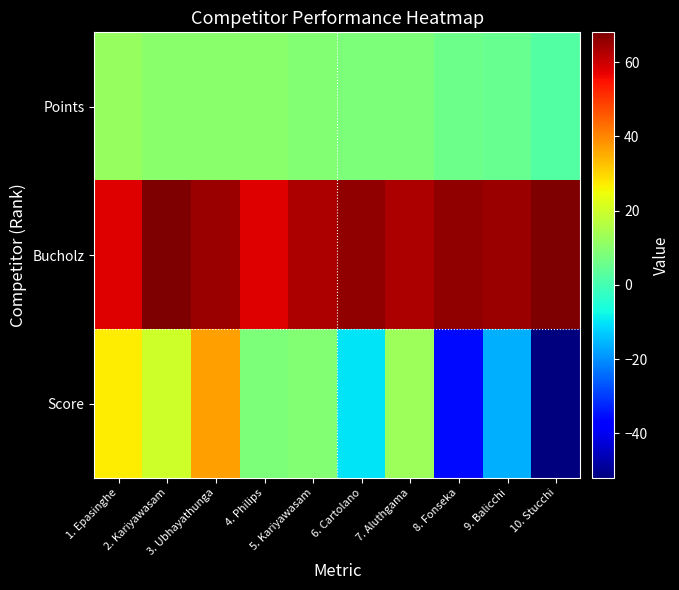

What is the difference between the highest and lowest values at 9. Balicchi?

81